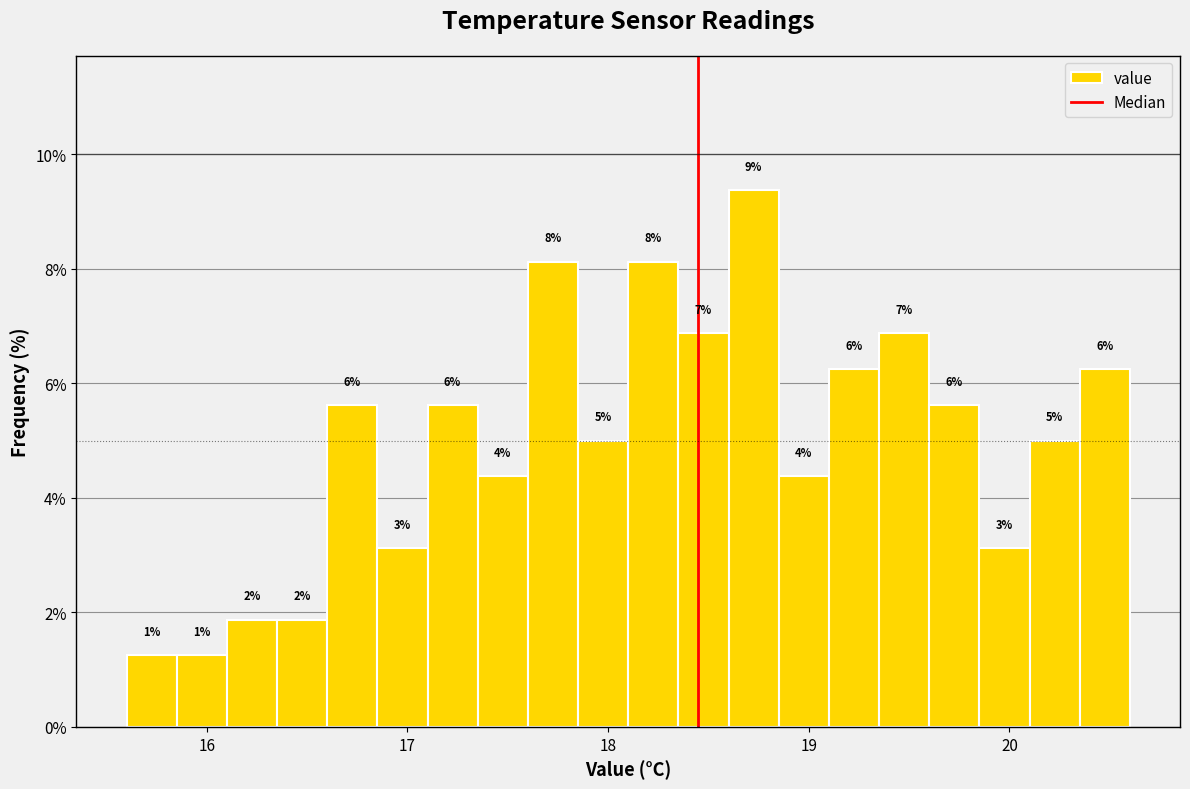

Around what value on the x-axis is the tallest bar? Give the approximate position of its centre, as read against the axis.

18.7